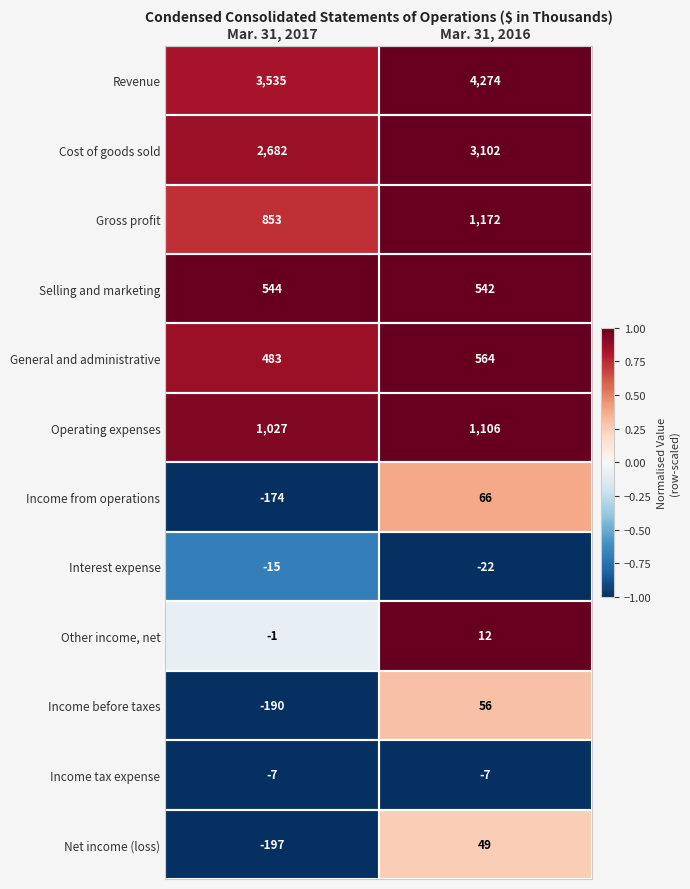

What is the total value across all series at Mar. 31, 2017?

8540